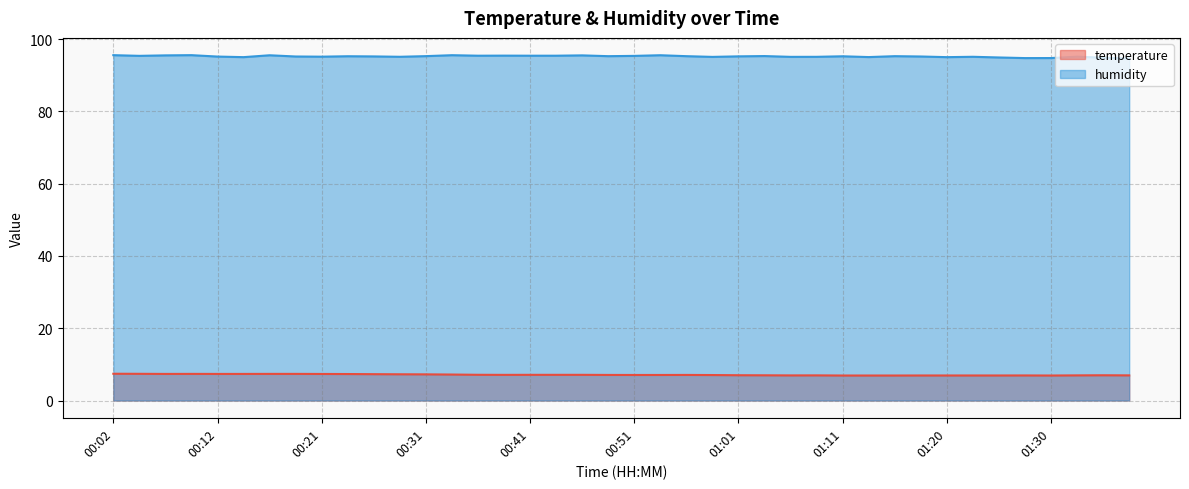

True or false: humidity has more than 0 points higher than both neighbors.

True